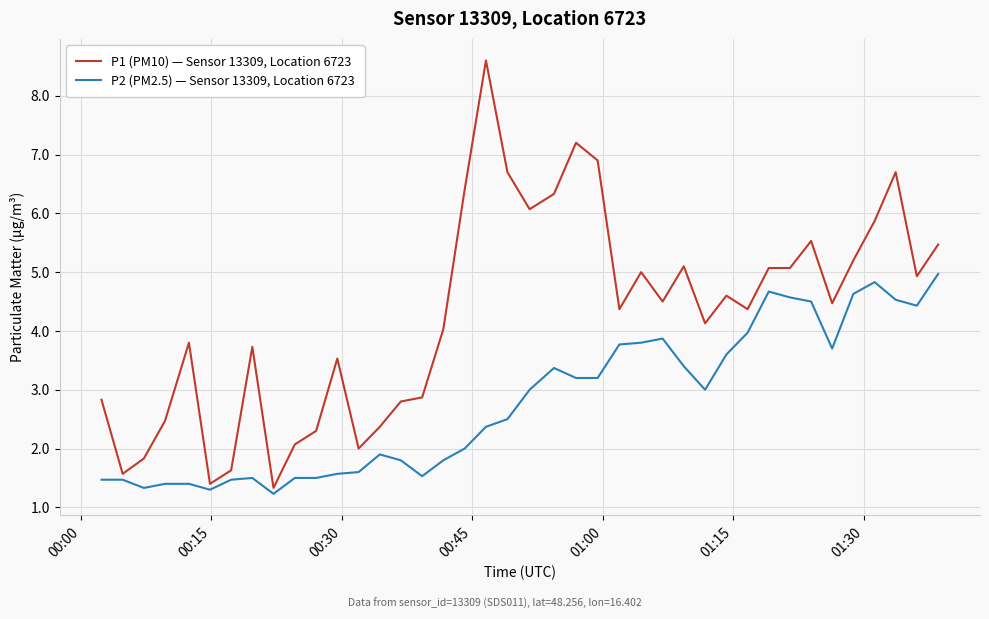

Is this an area chart (filled region under the line)?

No